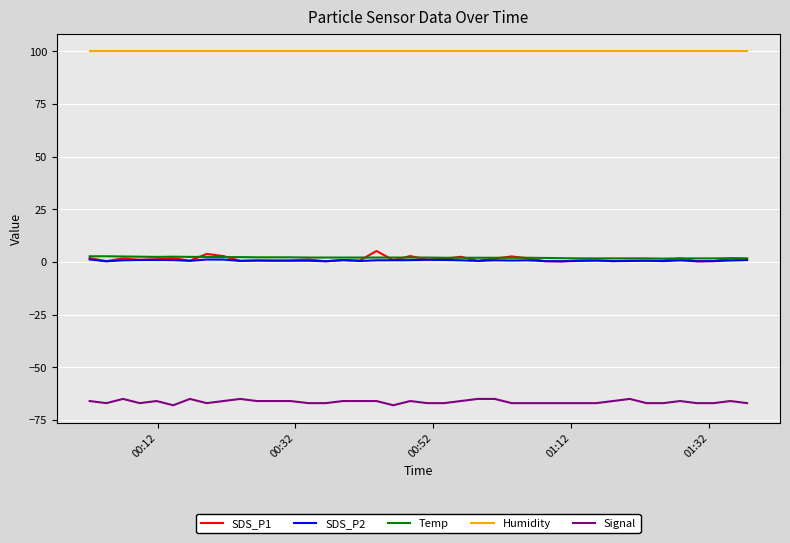

True or false: SDS_P2 and Signal cross at least once.

False